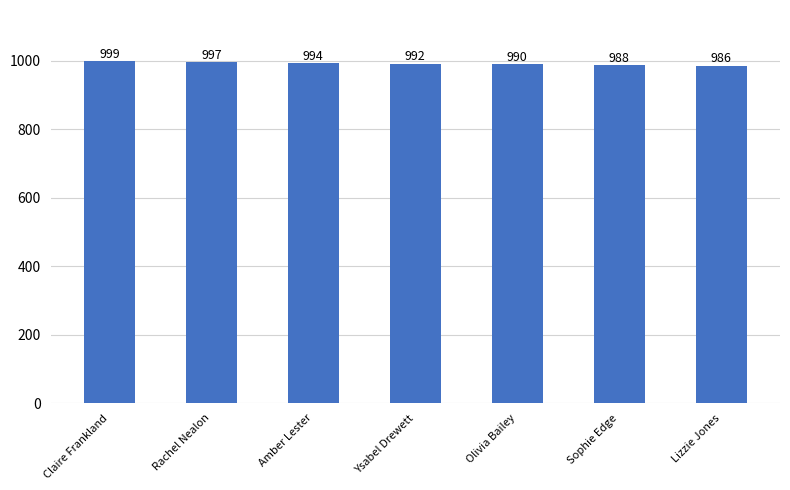

Which category has the highest value across all series?

Claire Frankland